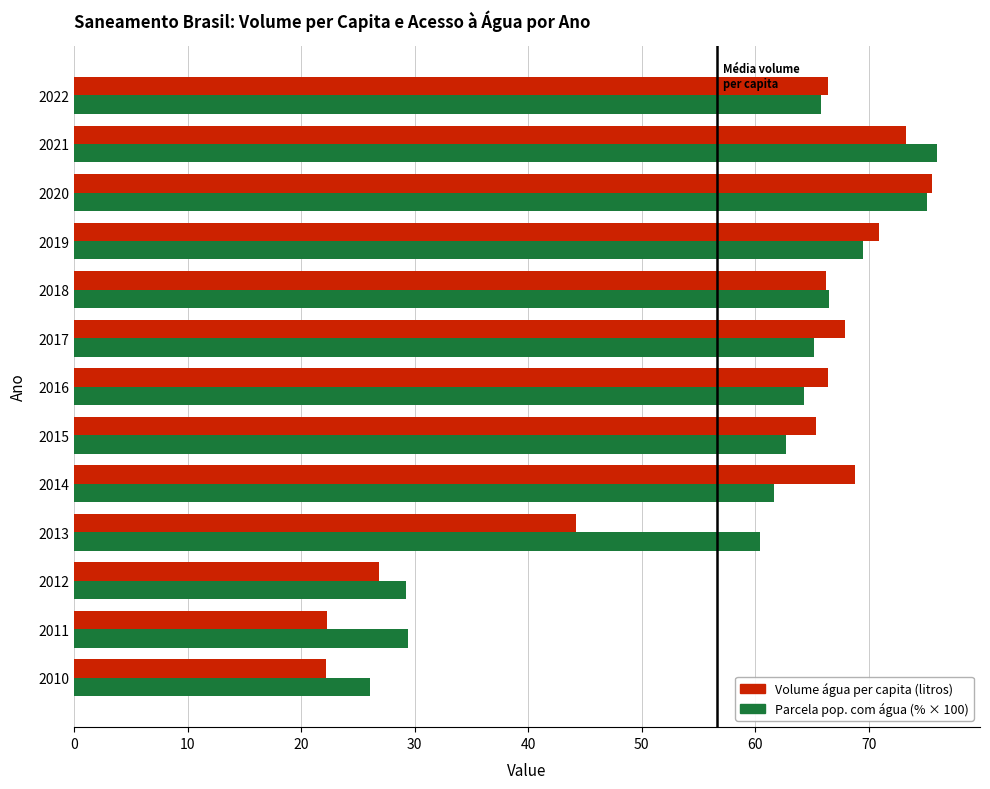

What is the sum of all Volume água per capita (litros) values?

736.4